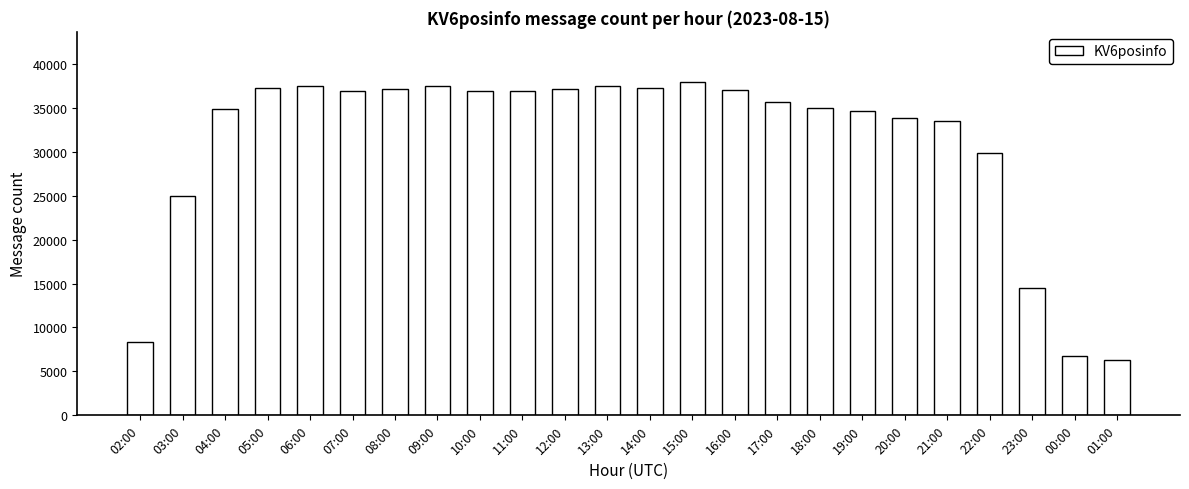

What is the difference between the maximum and second lowest values?

31146